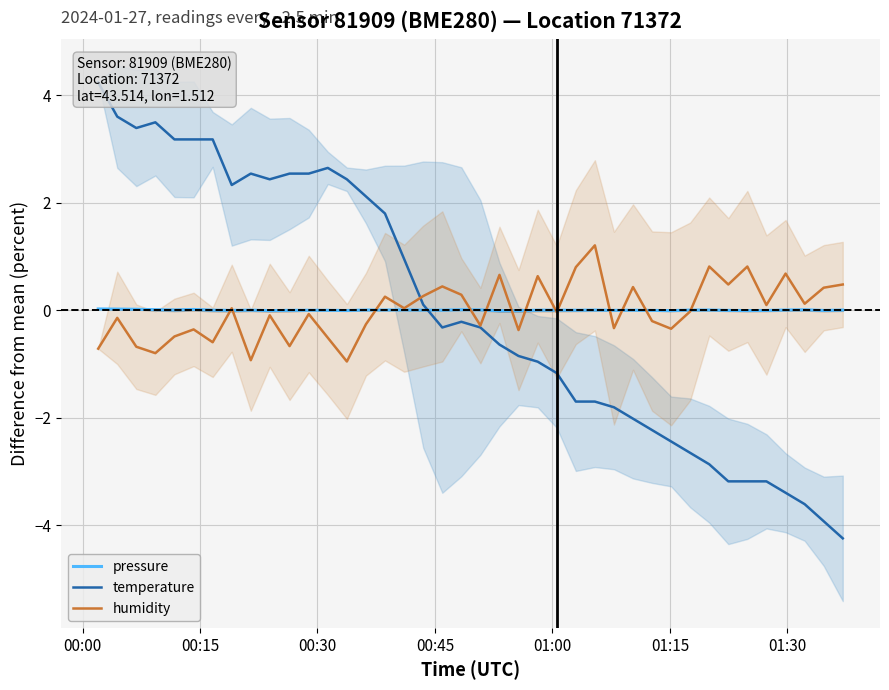

Rank the series by their maximum value, from highest to lowest.

temperature, humidity, pressure